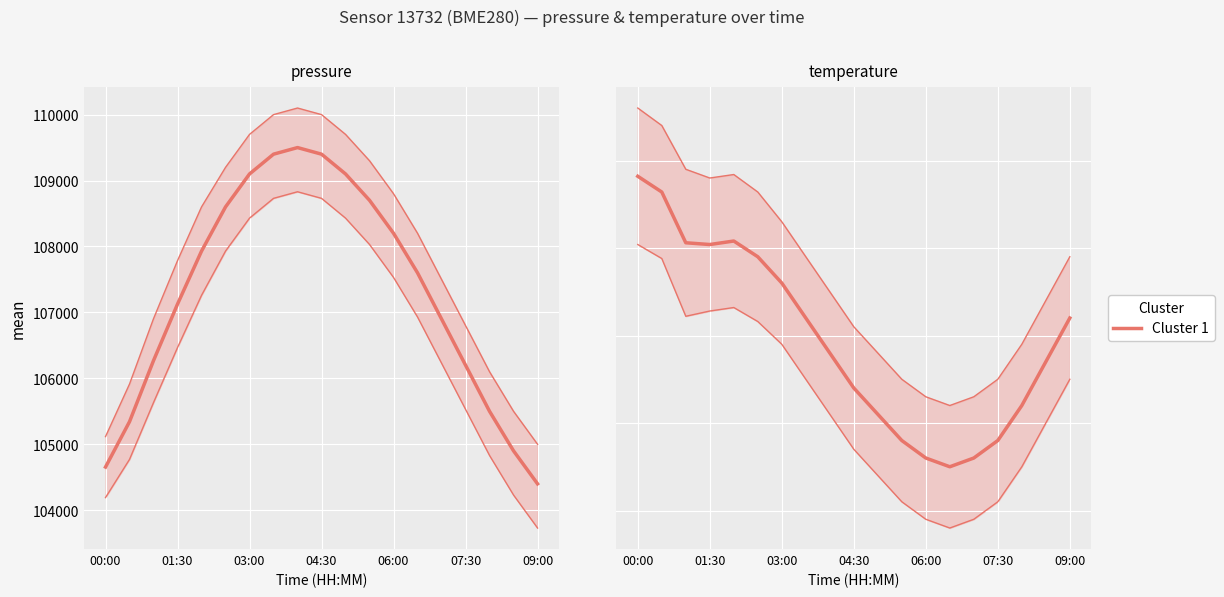

Where is the data nearest to the value 16?

10